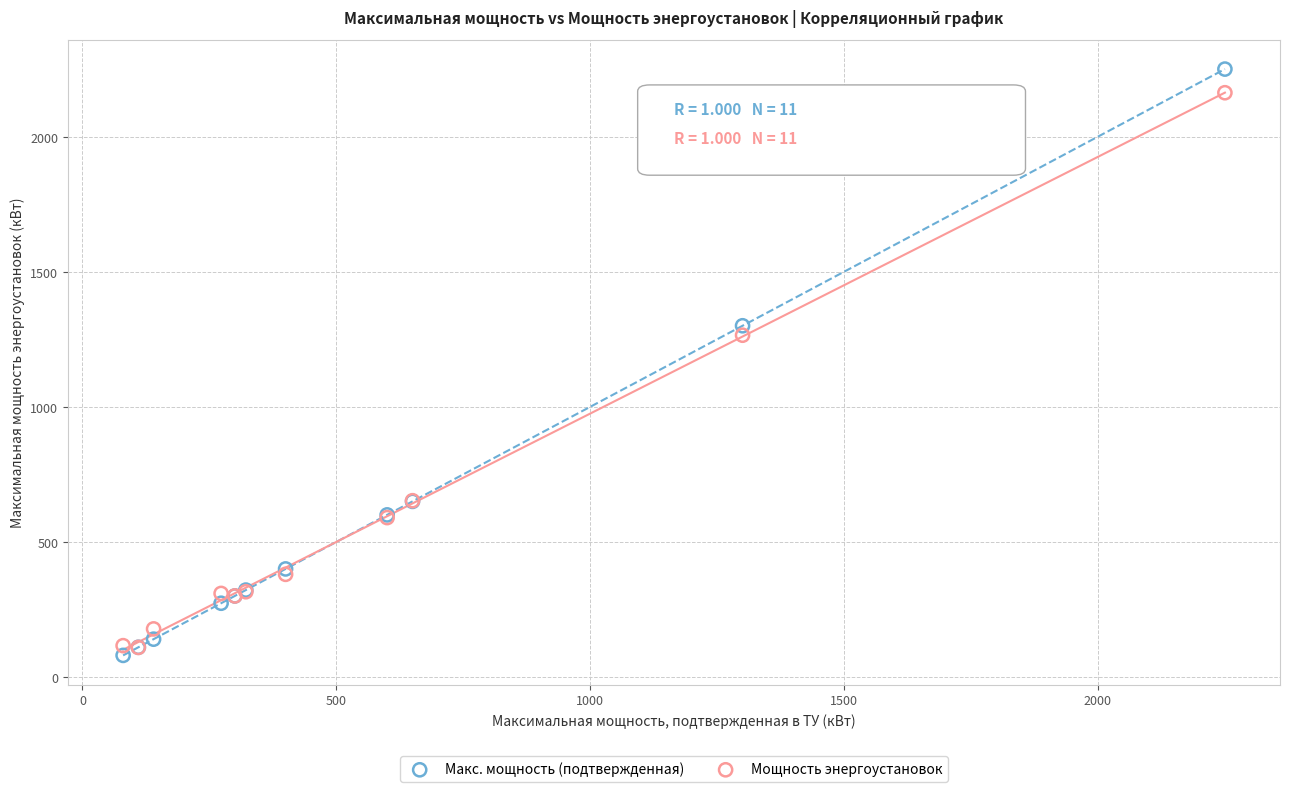

What are all the series names shown in the legend?

Макс. мощность (подтвержденная), Мощность энергоустановок